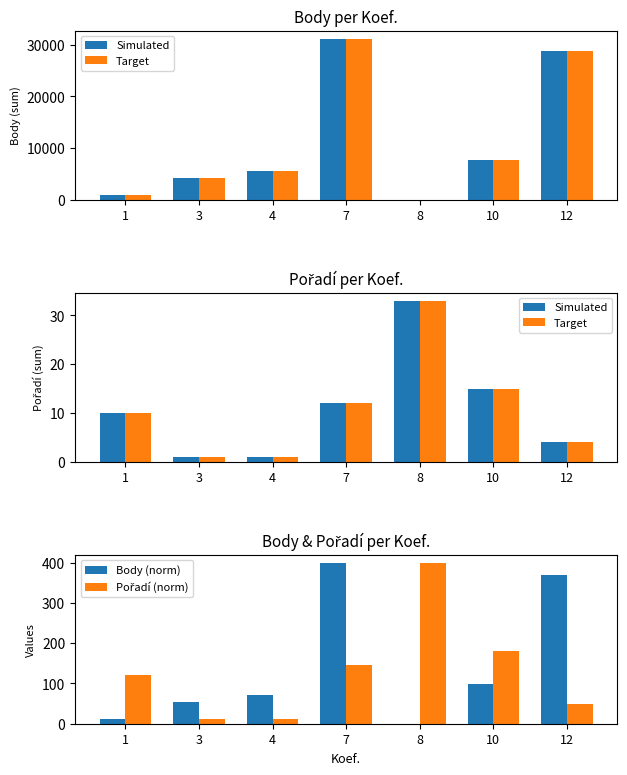

Rank the series by their maximum value, from lowest to highest.

Simulated, Target, Body (norm), Pořadí (norm)